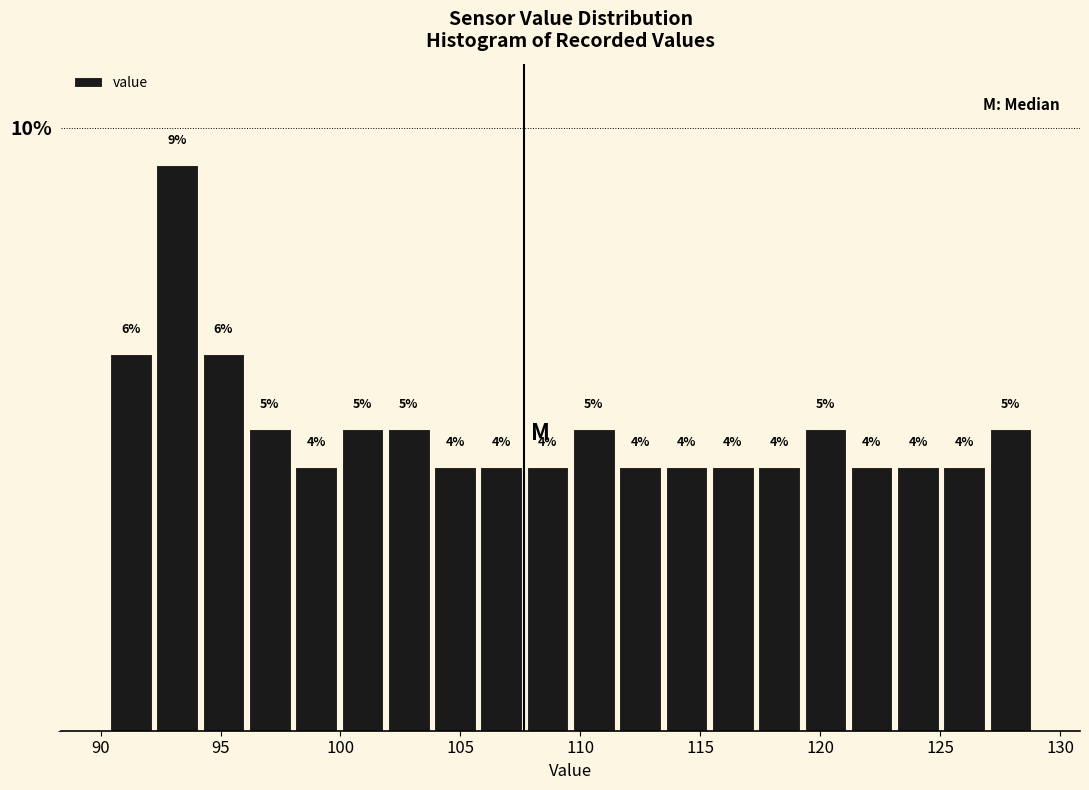

Read against the x-axis, roughly where is the centre of the tallest bar?

93.0